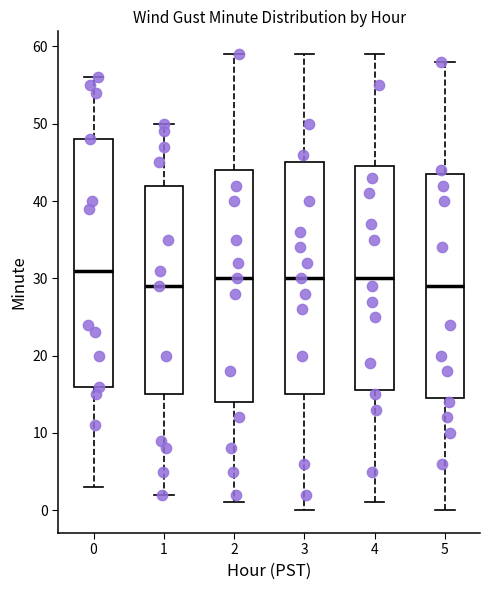

Where is the upper edge of the box at x = 0 on the y-axis? The values are not printed on the chart, so give them approximately, as read against the axis.

48